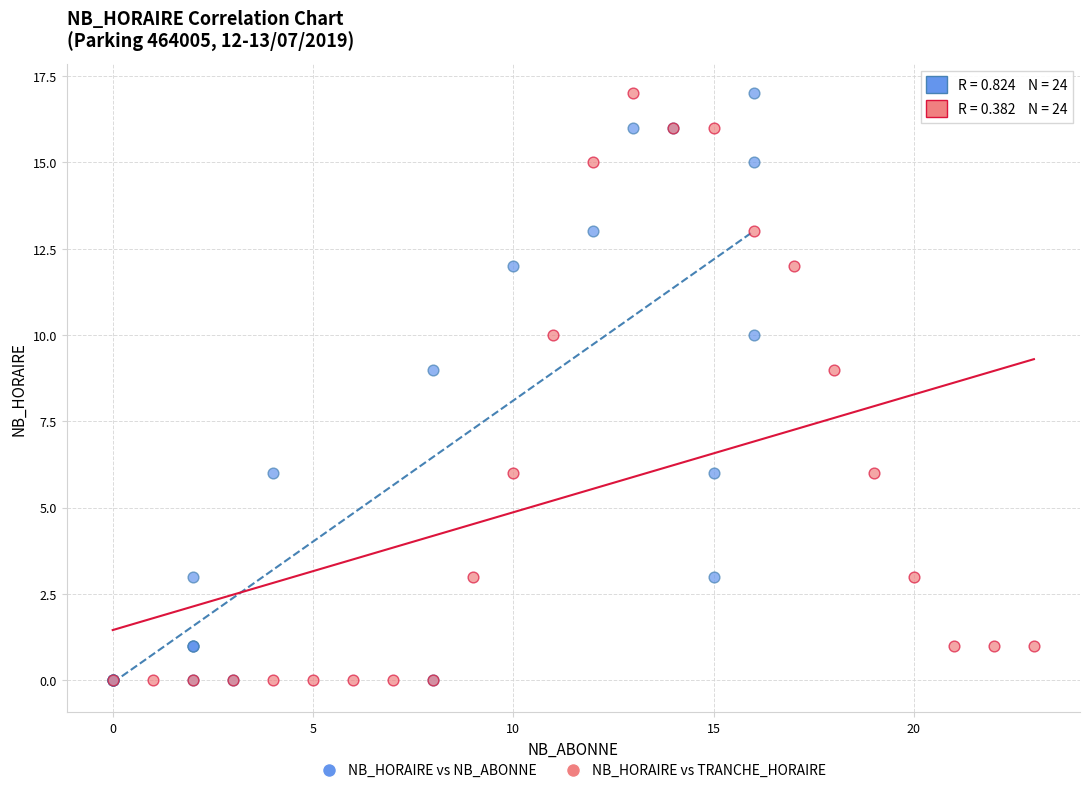

What are all the series names shown in the legend?

NB_HORAIRE vs NB_ABONNE, NB_HORAIRE vs TRANCHE_HORAIRE